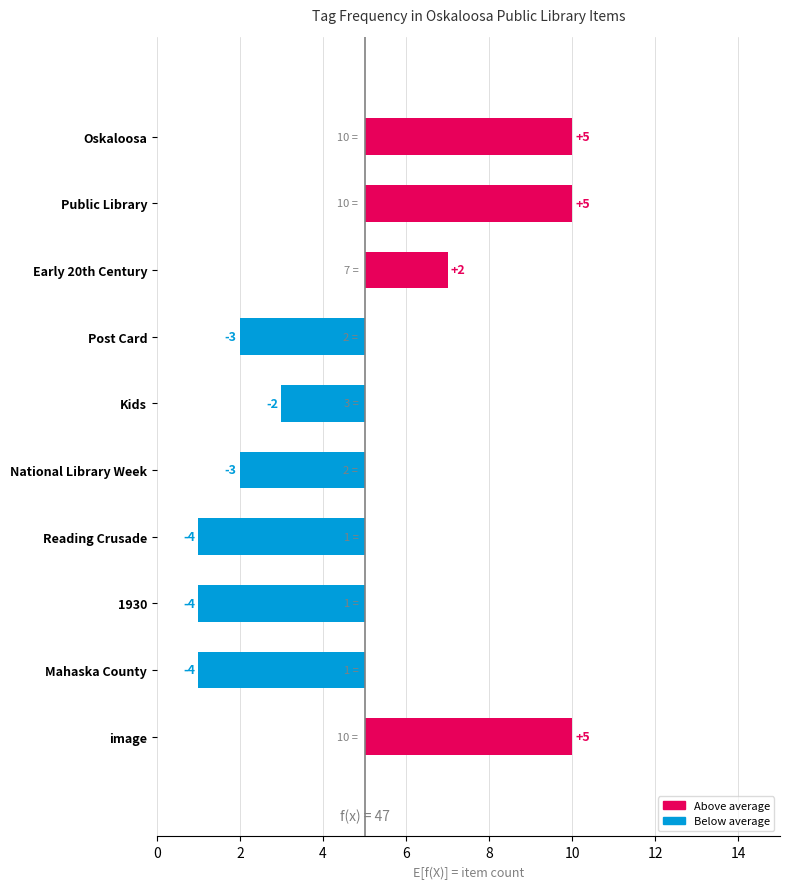

The value at 4 is 3. True or false?

False